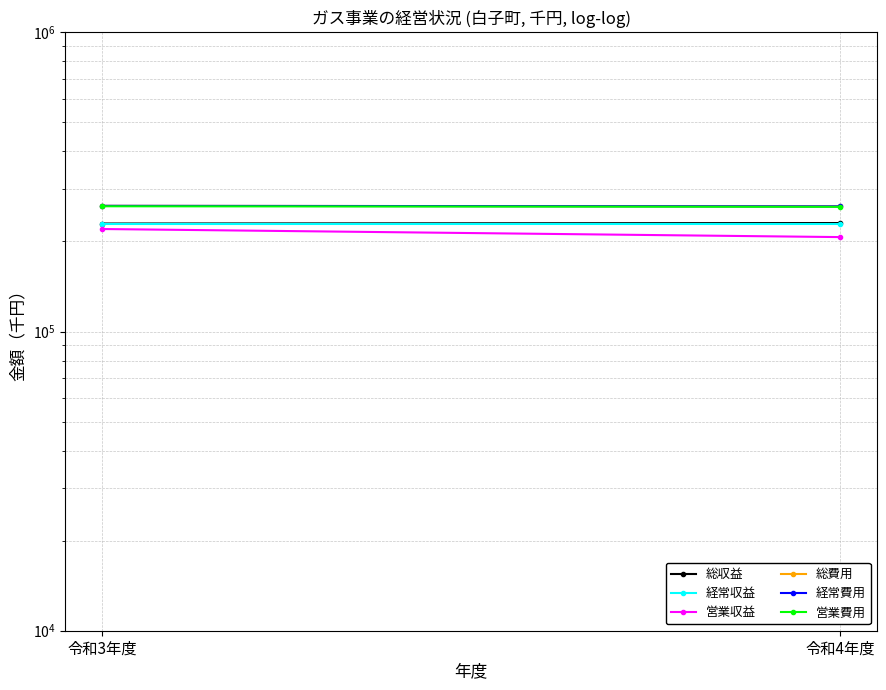

Reading left to right, extract all data points from this chart.

総収益: 229636	230517
経常収益: 229629	229629
営業収益: 220154	206888
総費用: 263196	262066
経常費用: 263196	262066
営業費用: 262280	261159